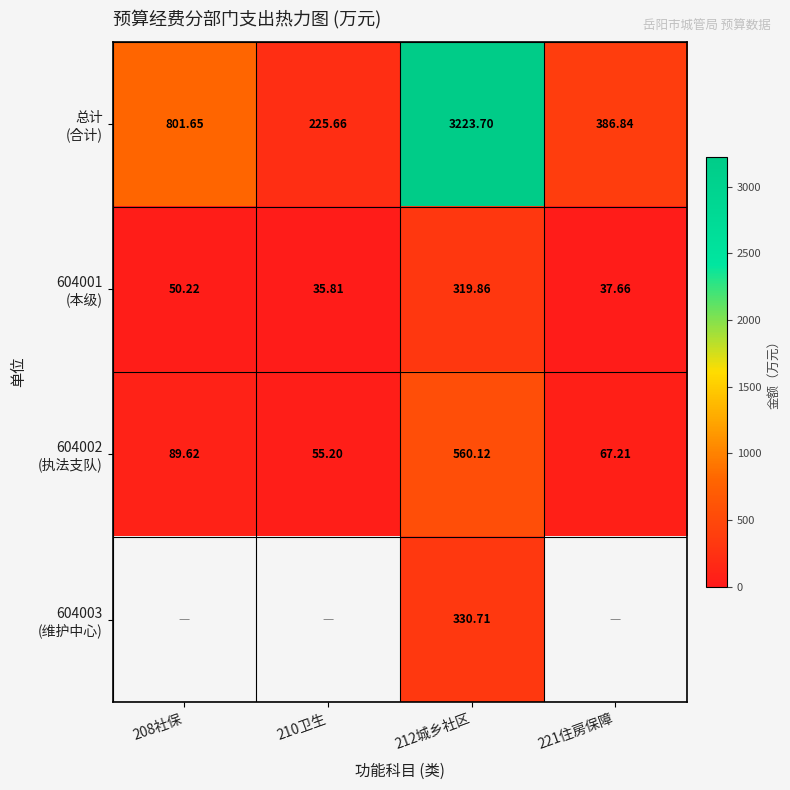

What is the sum of all 总计 (合计) values?

4637.8